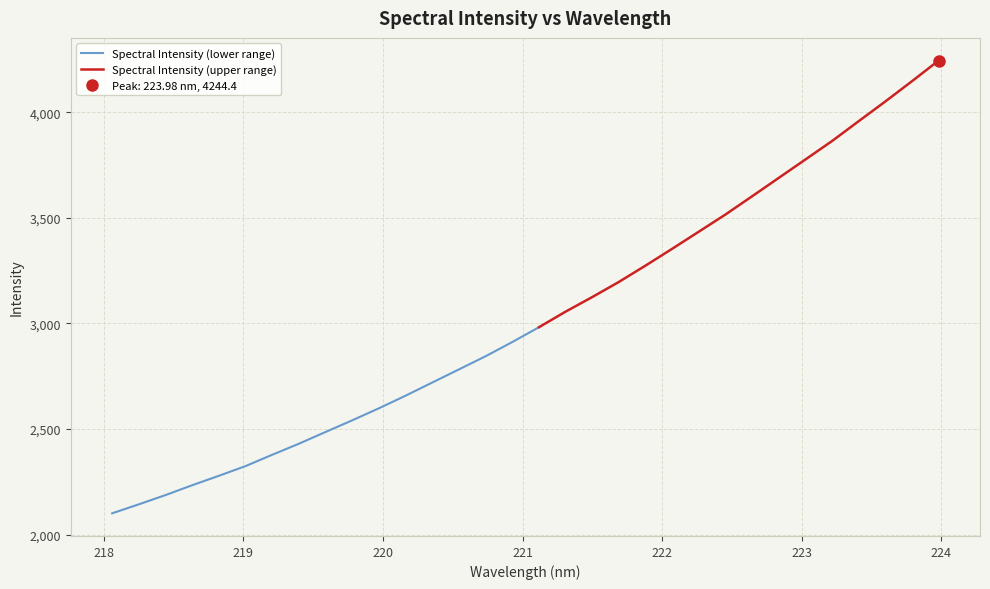

What is the label of the 25th point from the left?

222.6447